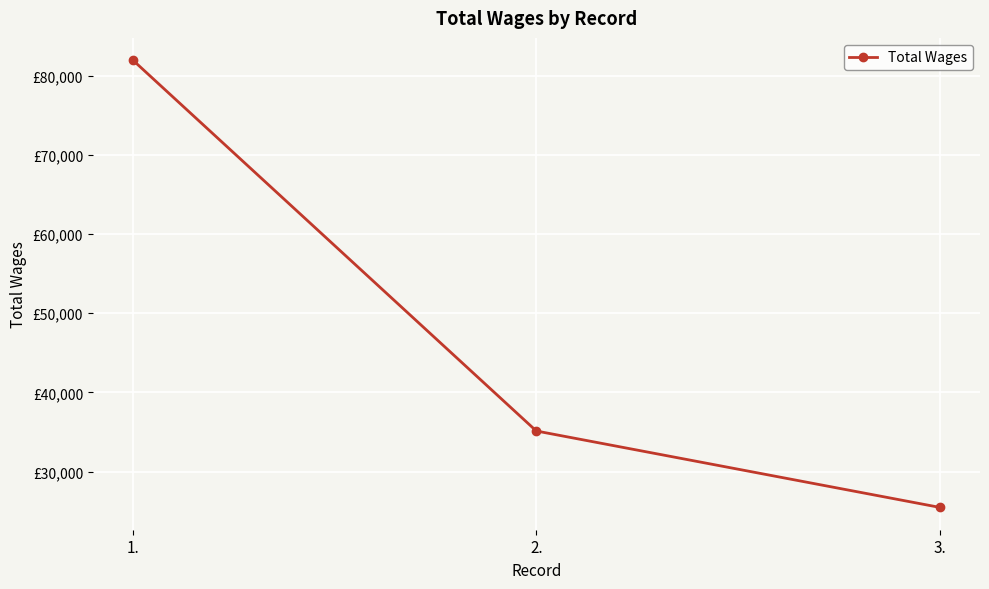

Reading left to right, extract all data points from this chart.

1.=81942	2.=35131	3.=25488